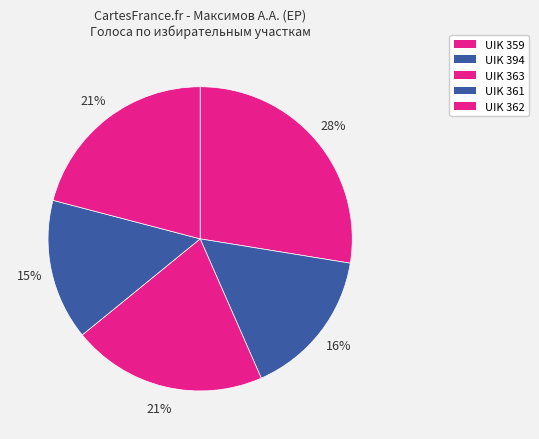

Which category has the biggest portion of the pie?

UIK 359